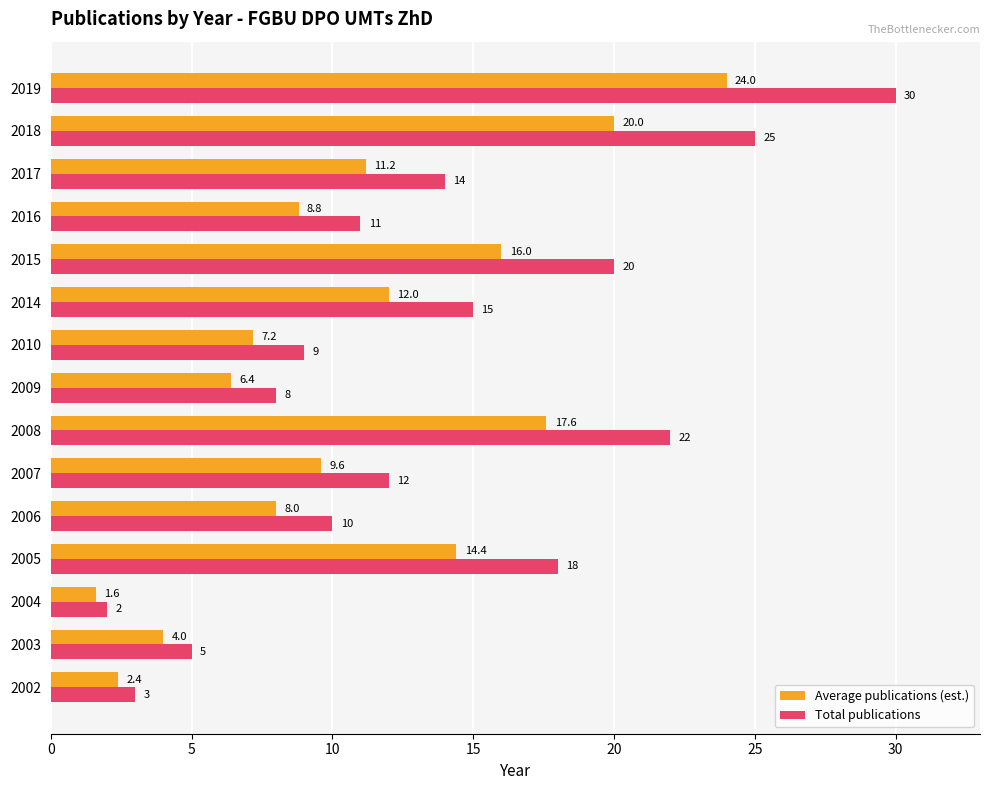

Rank the series by their average value, from lowest to highest.

Average publications (est.), Total publications